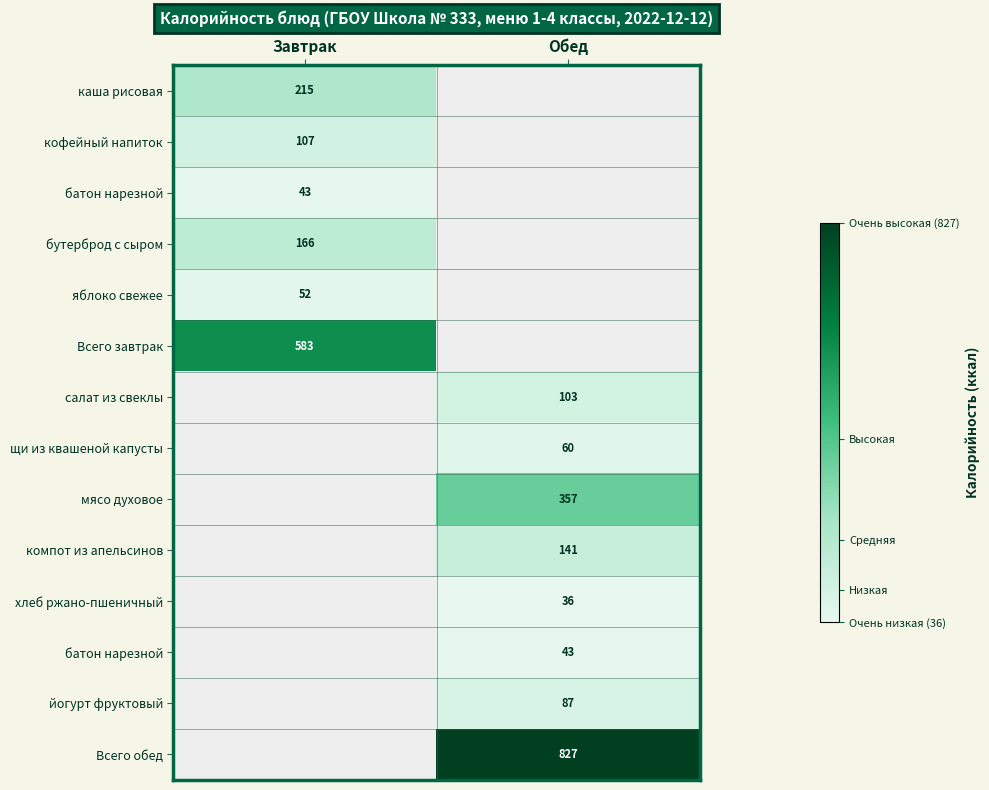

Count the number of data series in this chart.

14